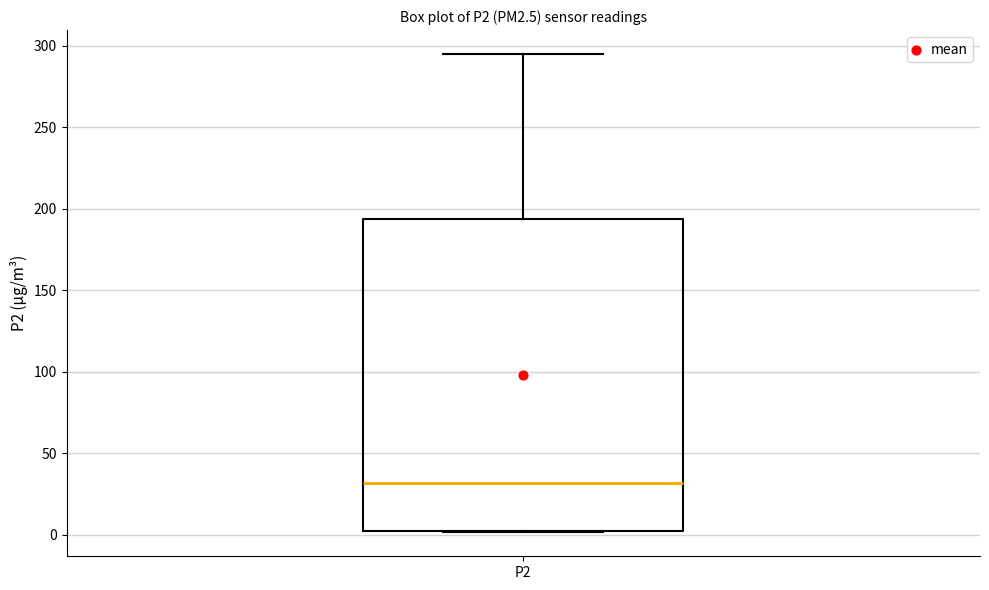

Read this box plot against the y-axis: the position of the median line, the range covered by the box, and the ends of both whiskers. The values are not printed on the chart, so give them approximately, as read against the axis.

median 30, box 0 to 195, whiskers 0 to 295